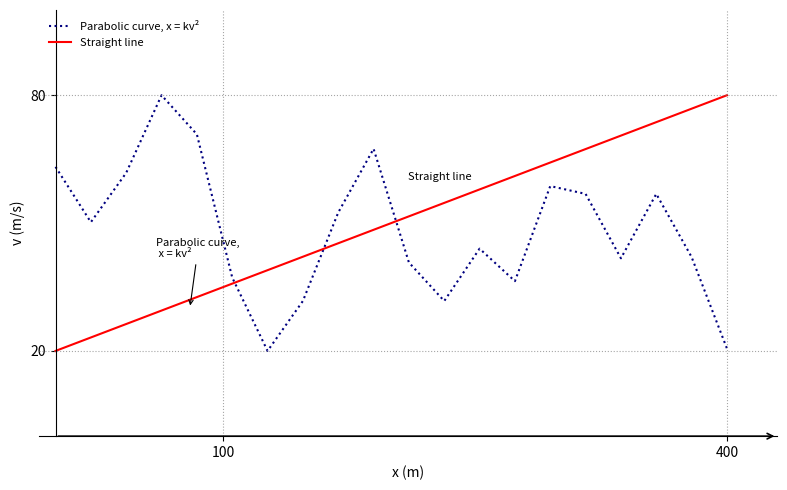

Which series has the largest total across all categories?

Straight line